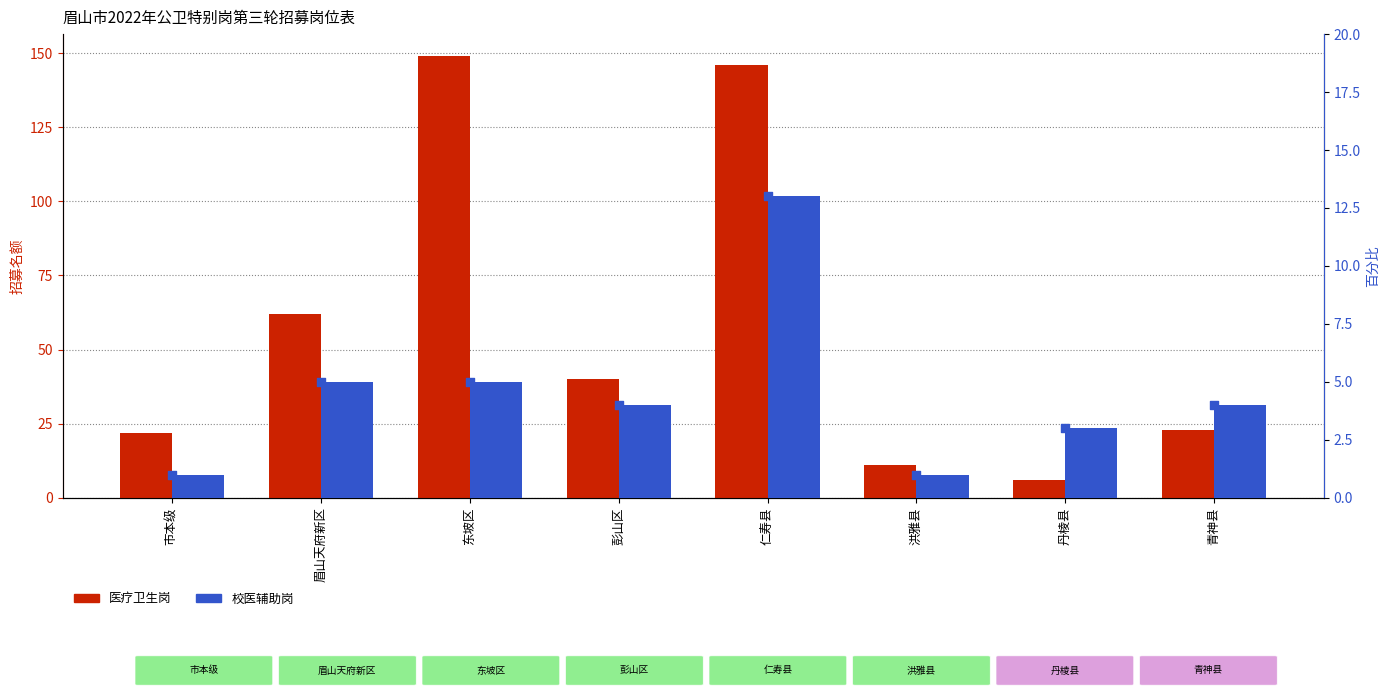

What are all the series names shown in the legend?

医疗卫生岗, 校医辅助岗